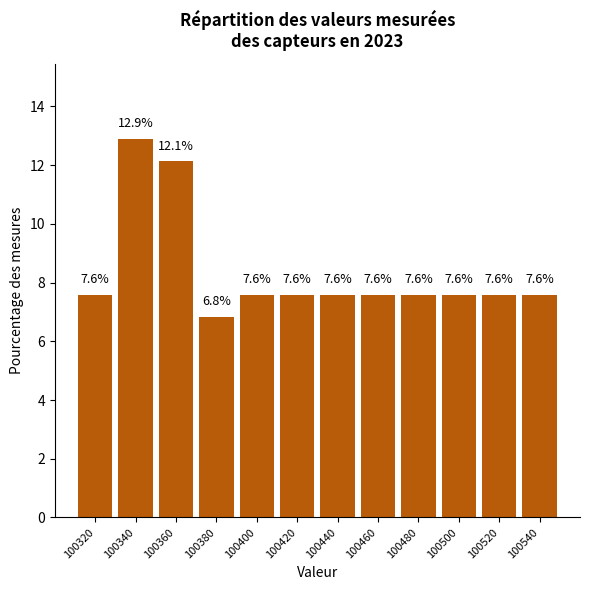

Reading left to right, what are all the values shown in this chart?

7.6	12.9	12.1	6.8	7.6	7.6	7.6	7.6	7.6	7.6	7.6	7.6